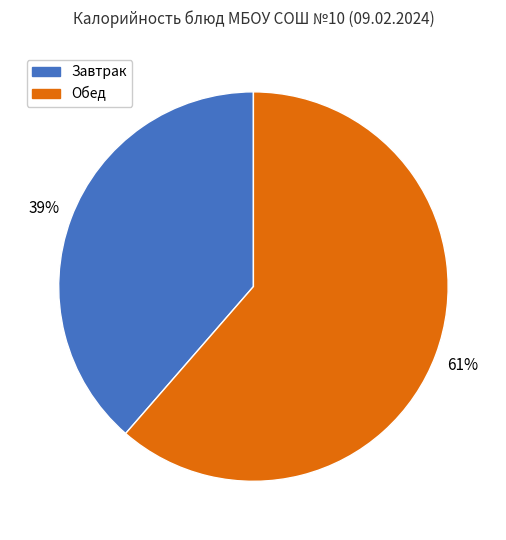

How many segments does this pie chart have?

2